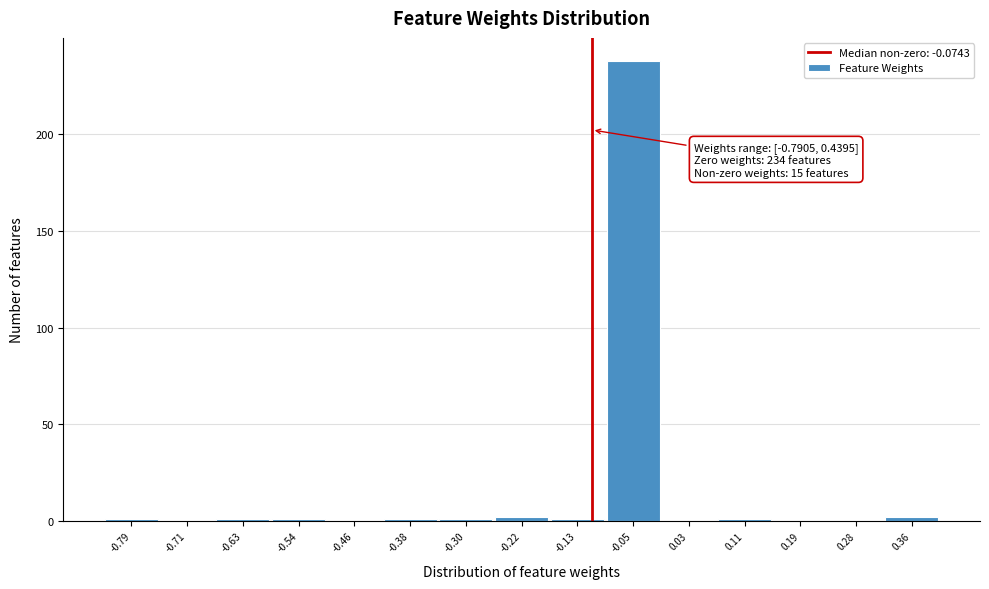

Reading left to right, transcribe all the data shown in this chart.

-0.79=1	-0.71=0	-0.63=1	-0.54=1	-0.46=0	-0.38=1	-0.30=1	-0.22=2	-0.13=1	-0.05=238	0.03=0	0.11=1	0.19=0	0.28=0	0.36=2